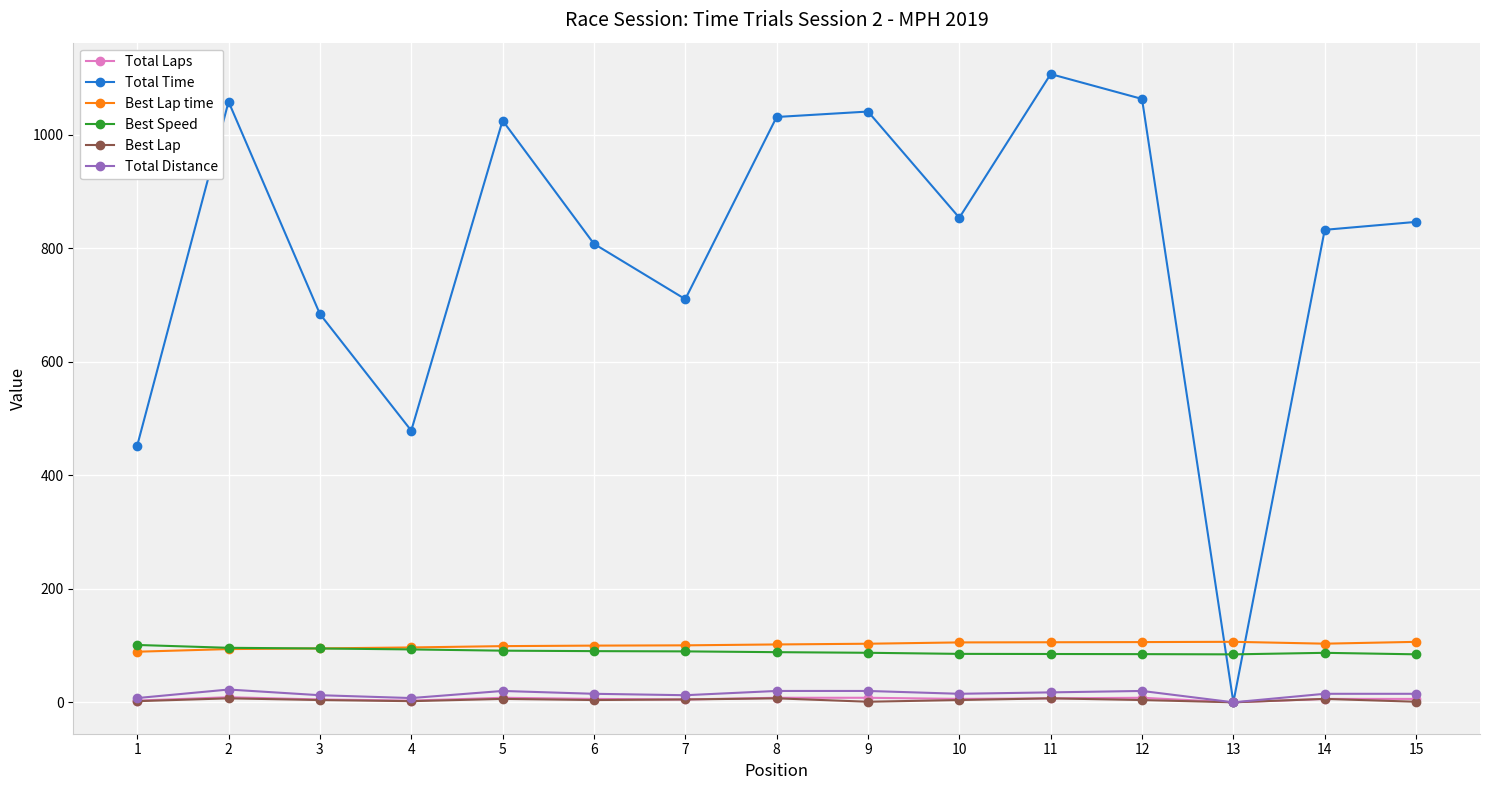

Which series has the widest spread of values?

Total Time